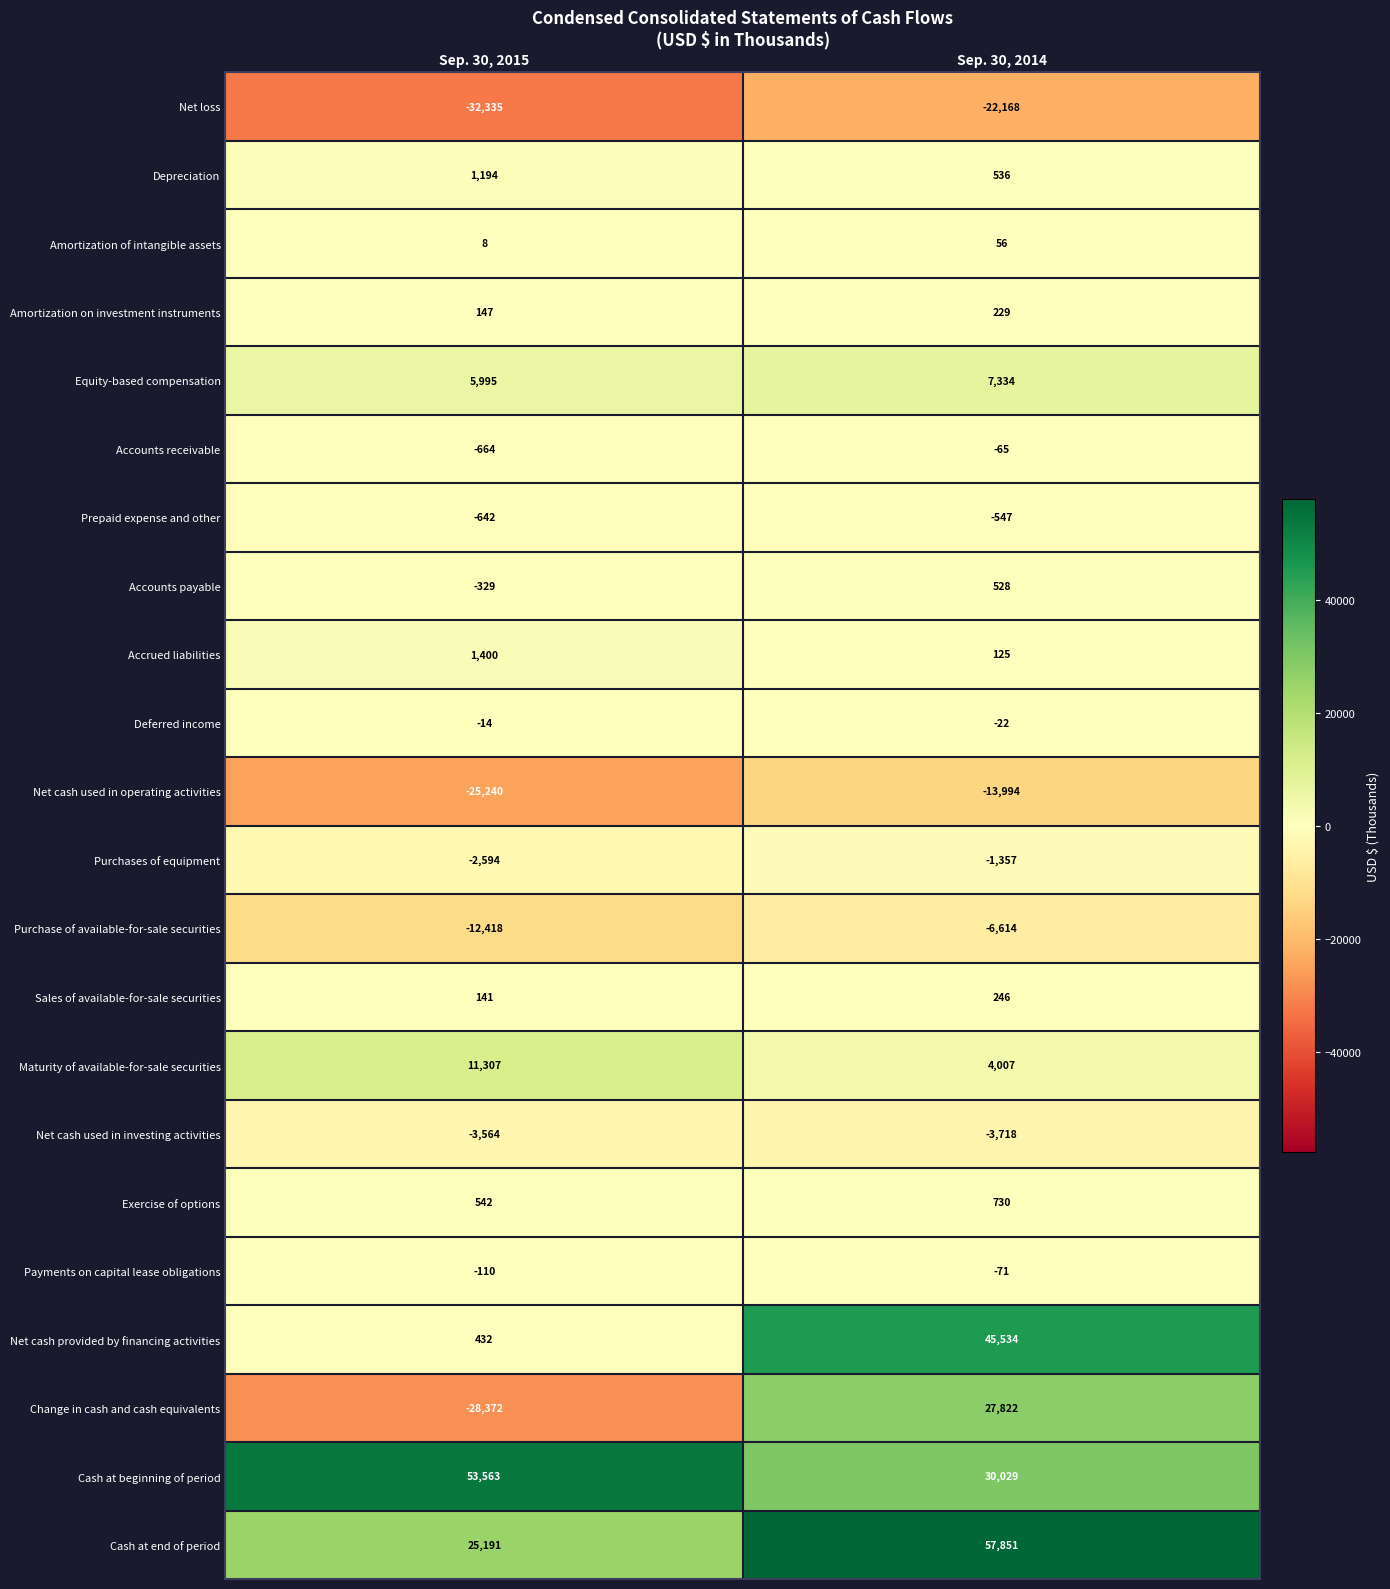

Rank the series by their maximum value, from lowest to highest.

Net loss, Net cash used in operating activities, Purchase of available-for-sale securities, Net cash used in investing activities, Purchases of equipment, Prepaid expense and other, Payments on capital lease obligations, Accounts receivable, Deferred income, Amortization of intangible assets, Amortization on investment instruments, Sales of available-for-sale securities, Accounts payable, Exercise of options, Depreciation, Accrued liabilities, Equity-based compensation, Maturity of available-for-sale securities, Change in cash and cash equivalents, Net cash provided by financing activities, Cash at beginning of period, Cash at end of period